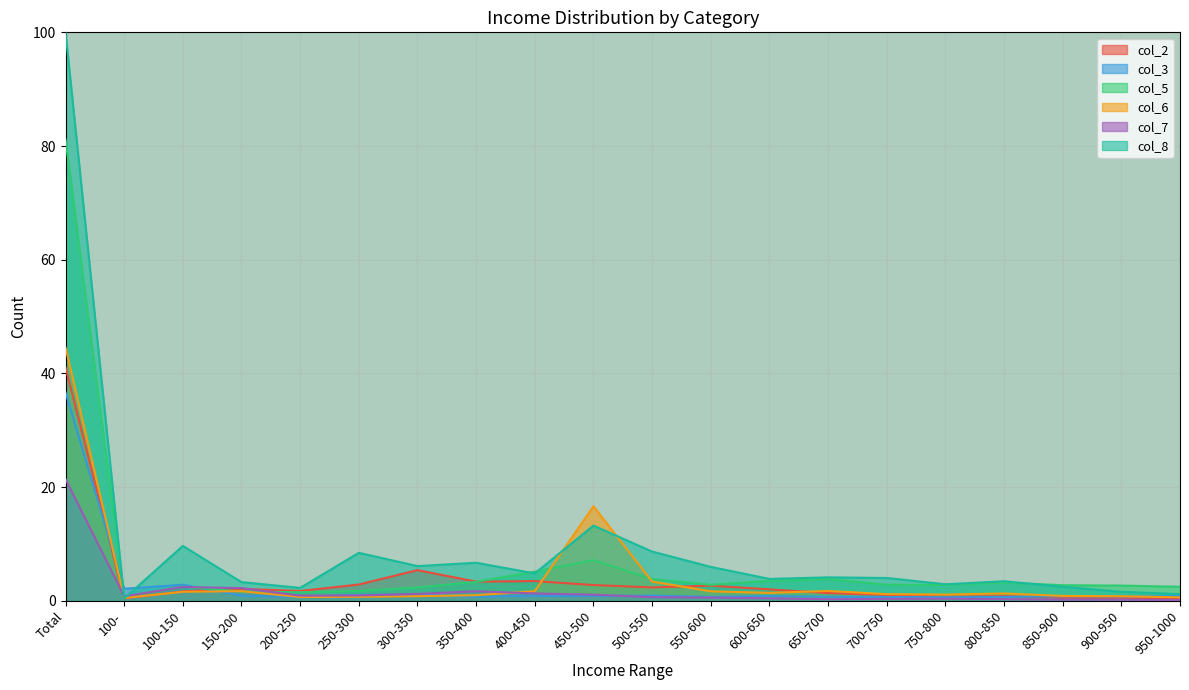

The value of col_6 at 800-850 is 0.4. True or false?

False